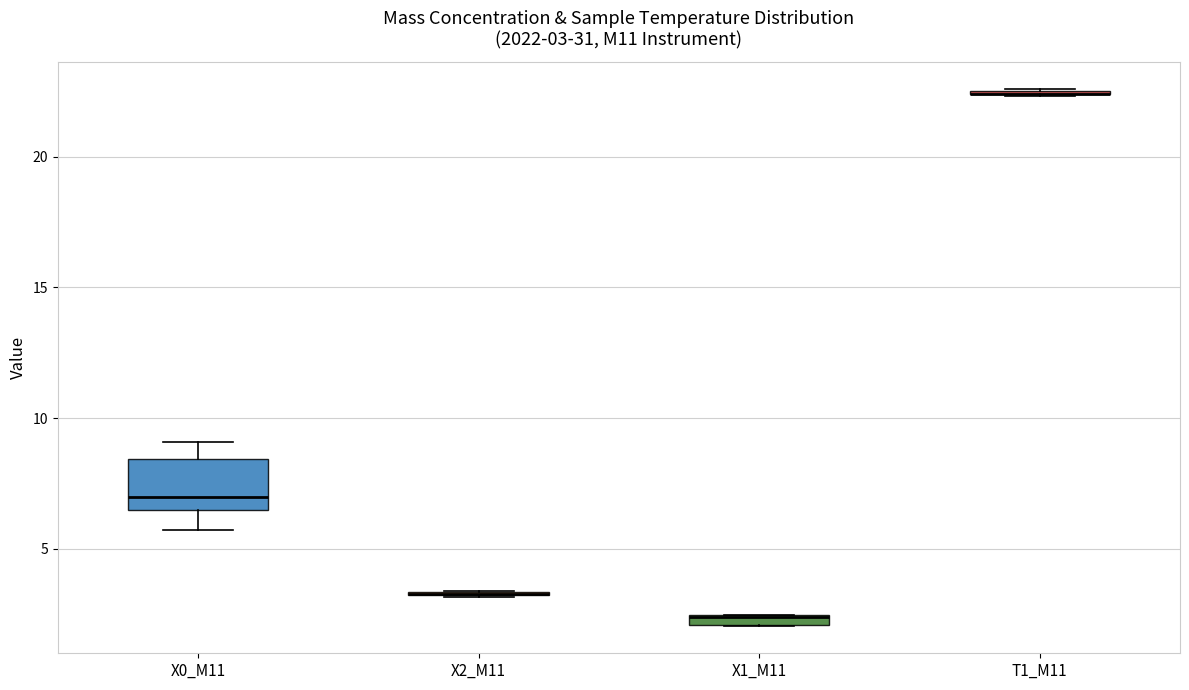

Comparing the boxes themselves (not the whiskers), which one is the tallest?

X0_M11